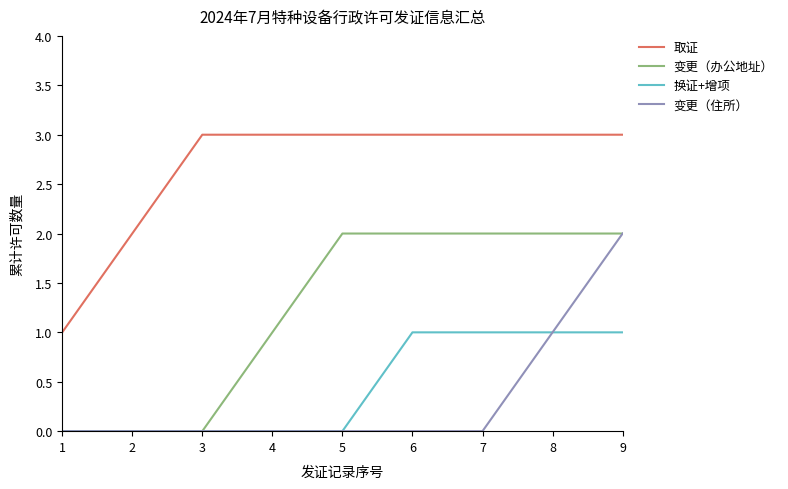

The 变更（住所） series shows -1 at 4. True or false?

False